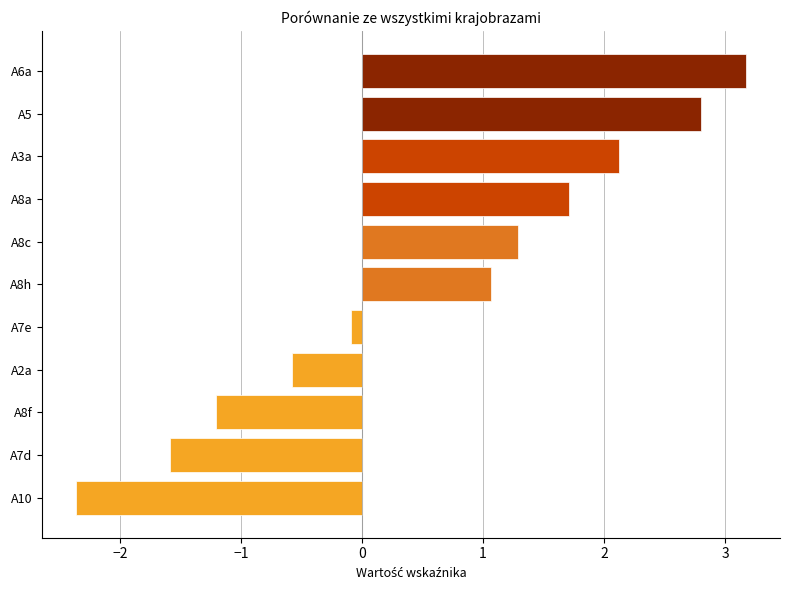

List the labels in order of value, smallest first.

A10, A7d, A8f, A2a, A7e, A8h, A8c, A8a, A3a, A5, A6a